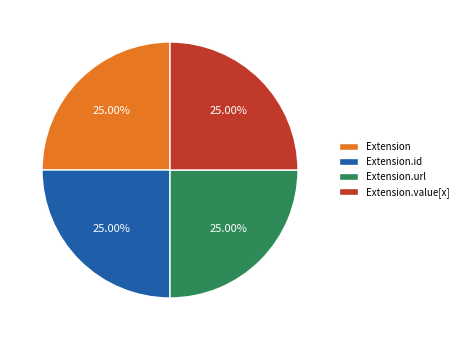

Is Extension the majority of the pie?

No